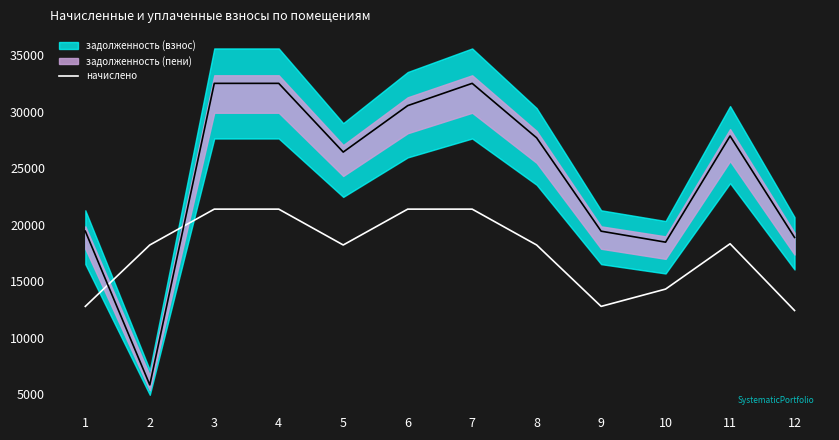

What is the value of the 9th point from the left?

12783.6